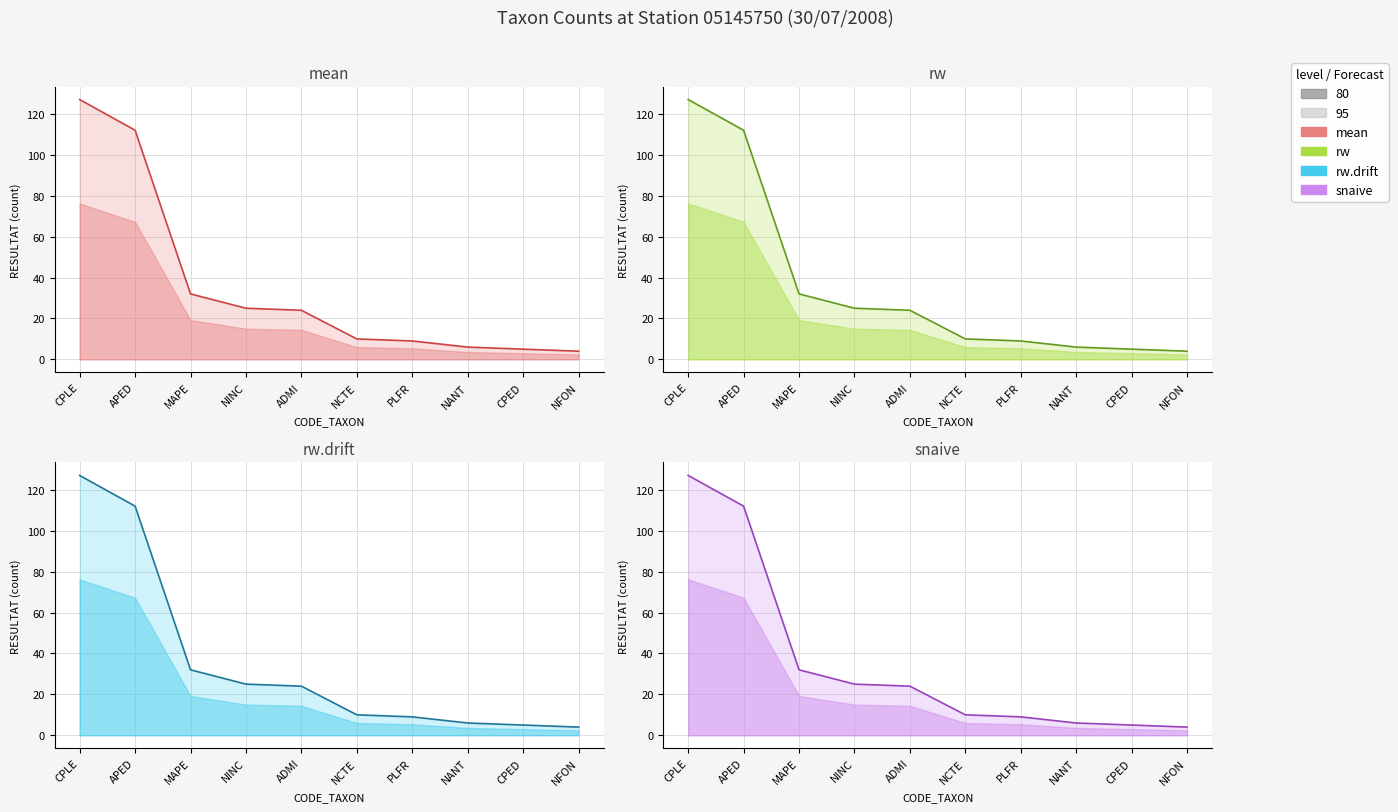

How many lines are shown in the chart?

4